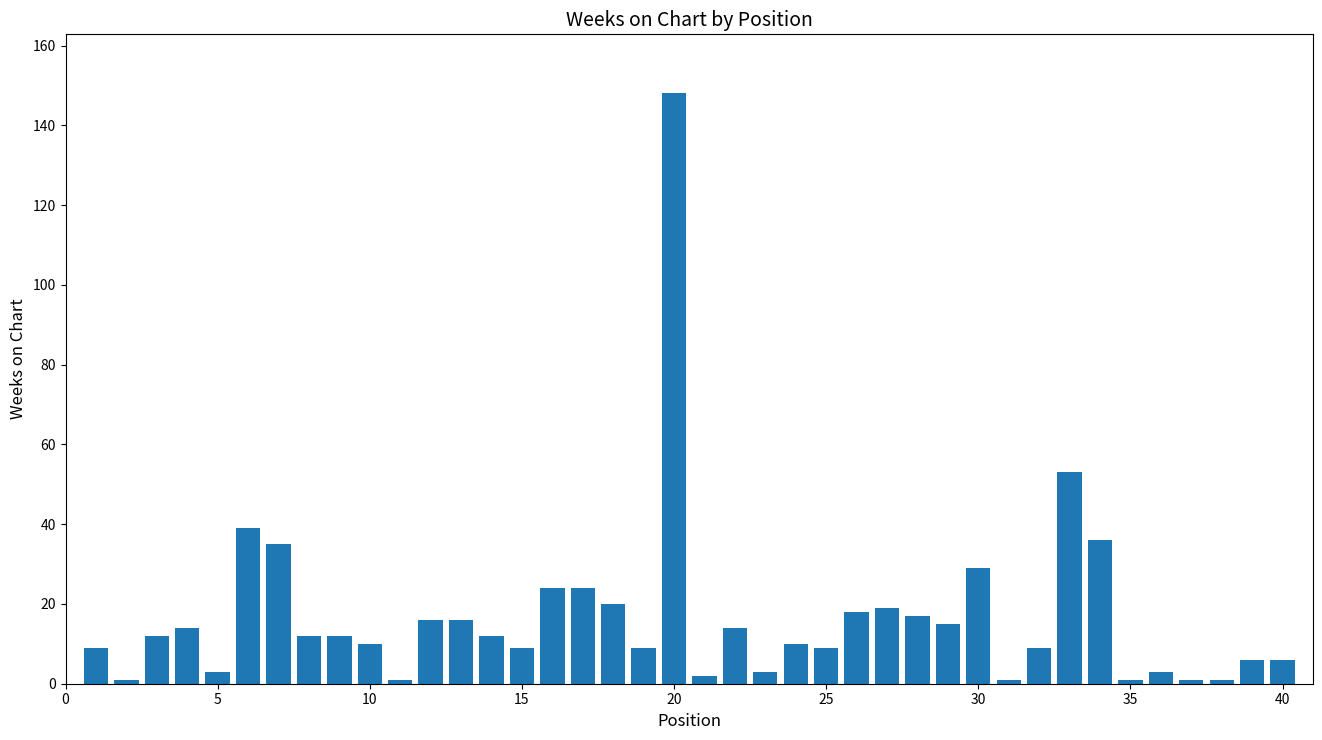

What is the greatest value displayed?

148